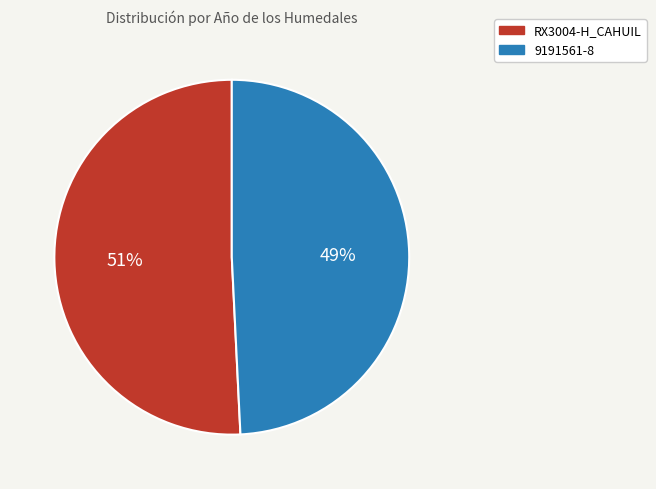

How many slices are in this pie chart?

2